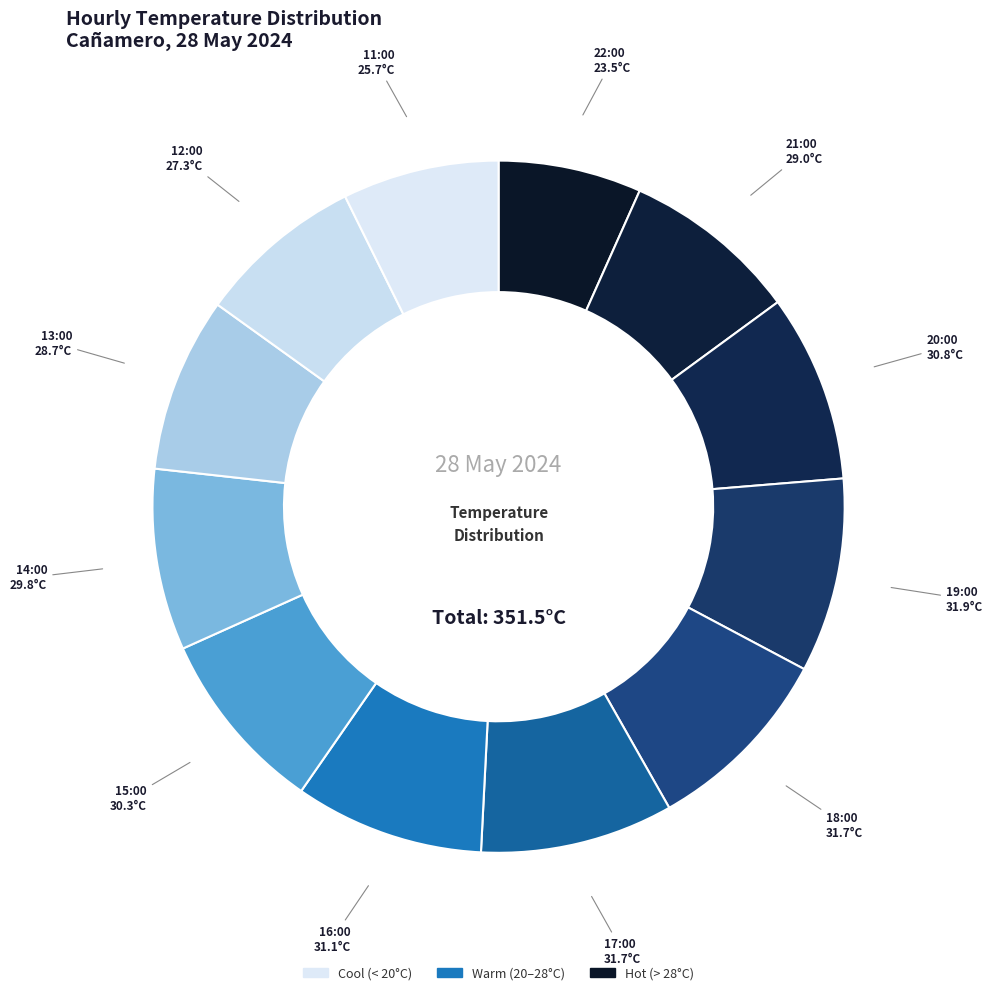

How many segments does this pie chart have?

12